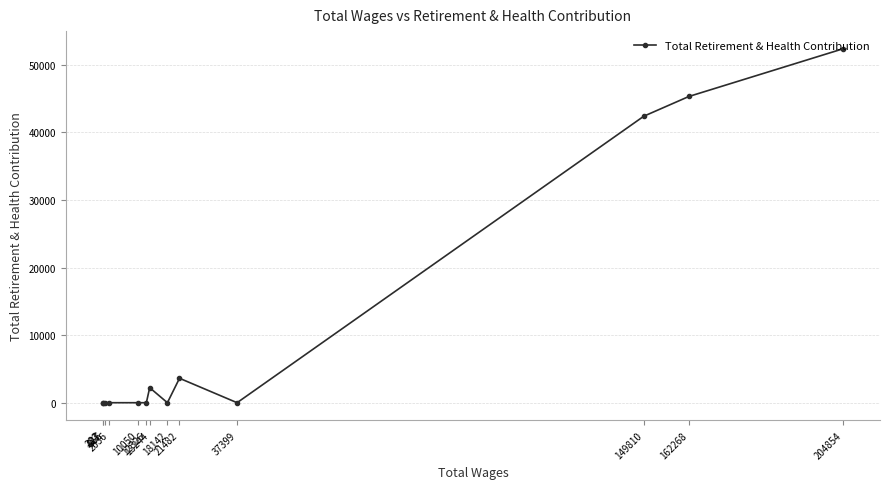

Which category has the lowest value across all series?

37399